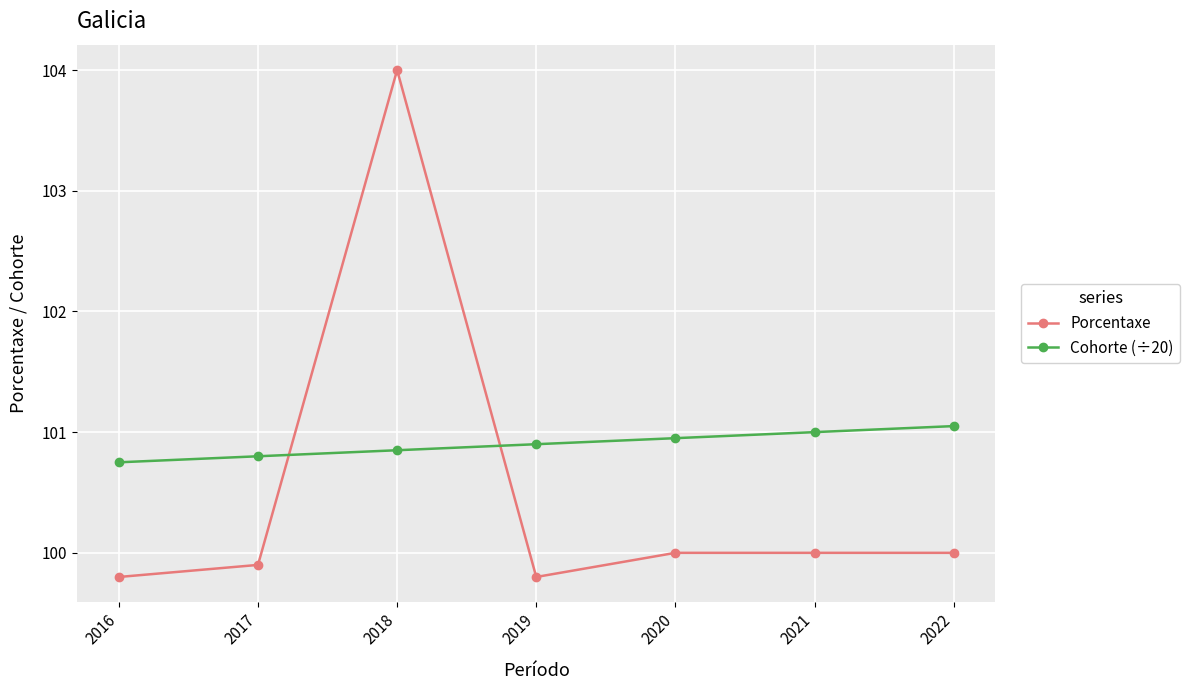

At how many categories does at least one series exceed 102?

1